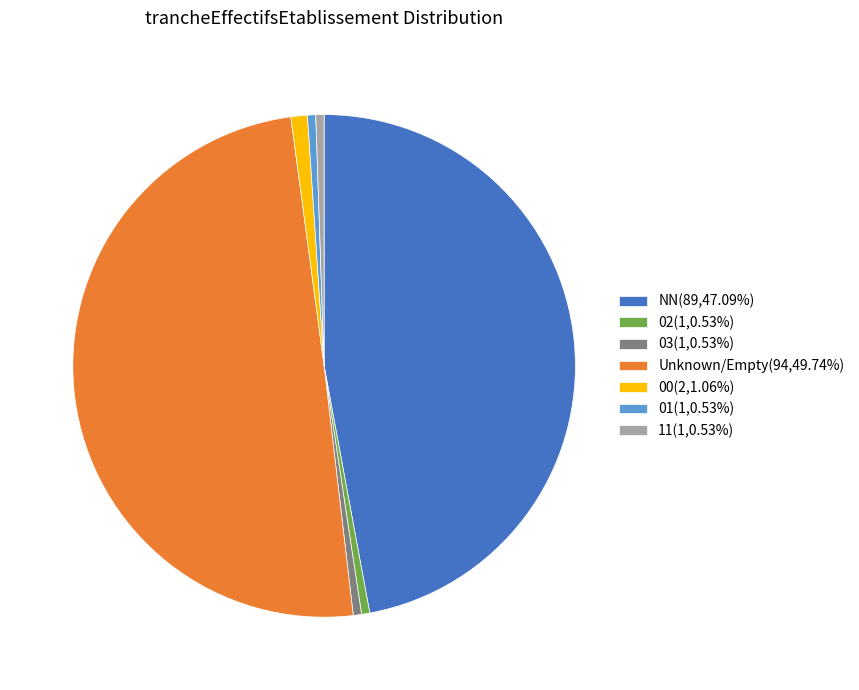

Is the sum of 00(2,1.06%) and 11(1,0.53%) greater than half?

No